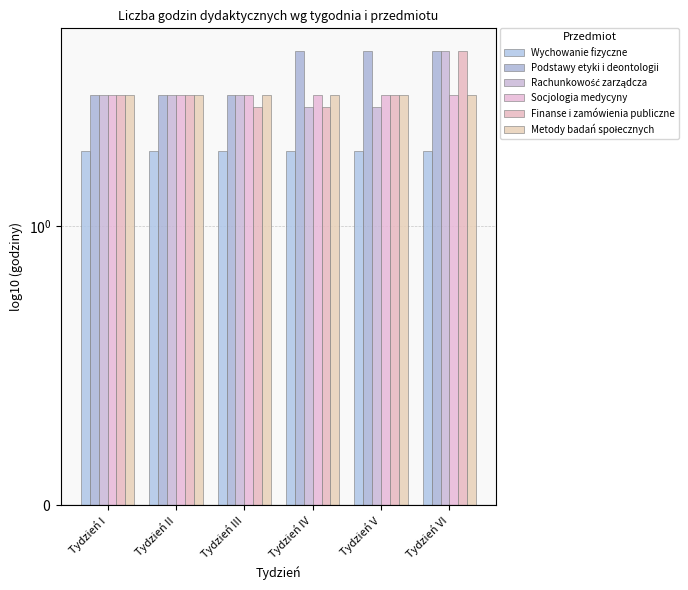

What are all the series names shown in the legend?

Wychowanie fizyczne, Podstawy etyki i deontologii, Rachunkowość zarządcza, Socjologia medycyny, Finanse i zamówienia publiczne, Metody badań społecznych